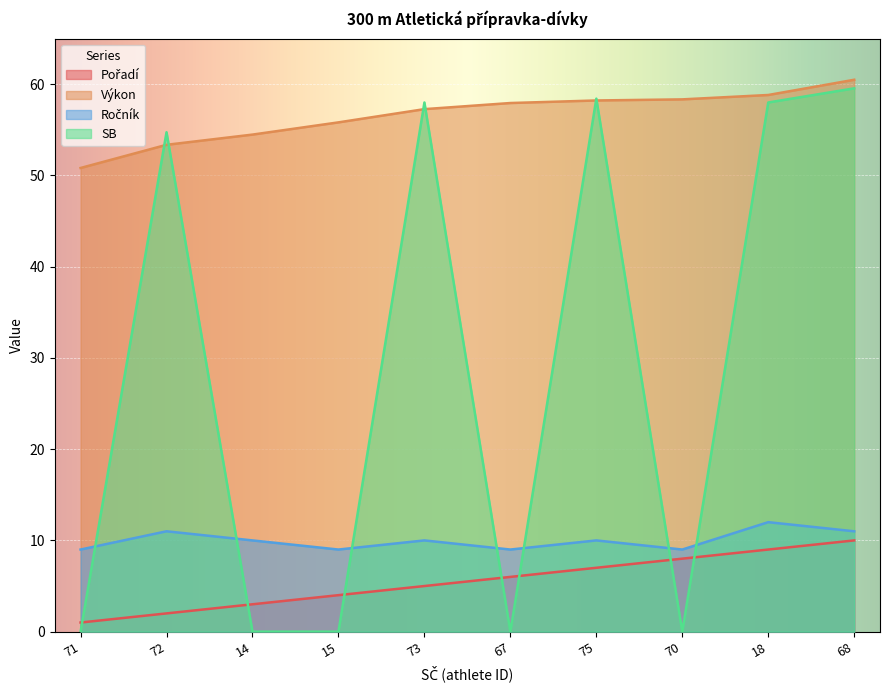

What is the lowest value of the Ročník series?

9.0